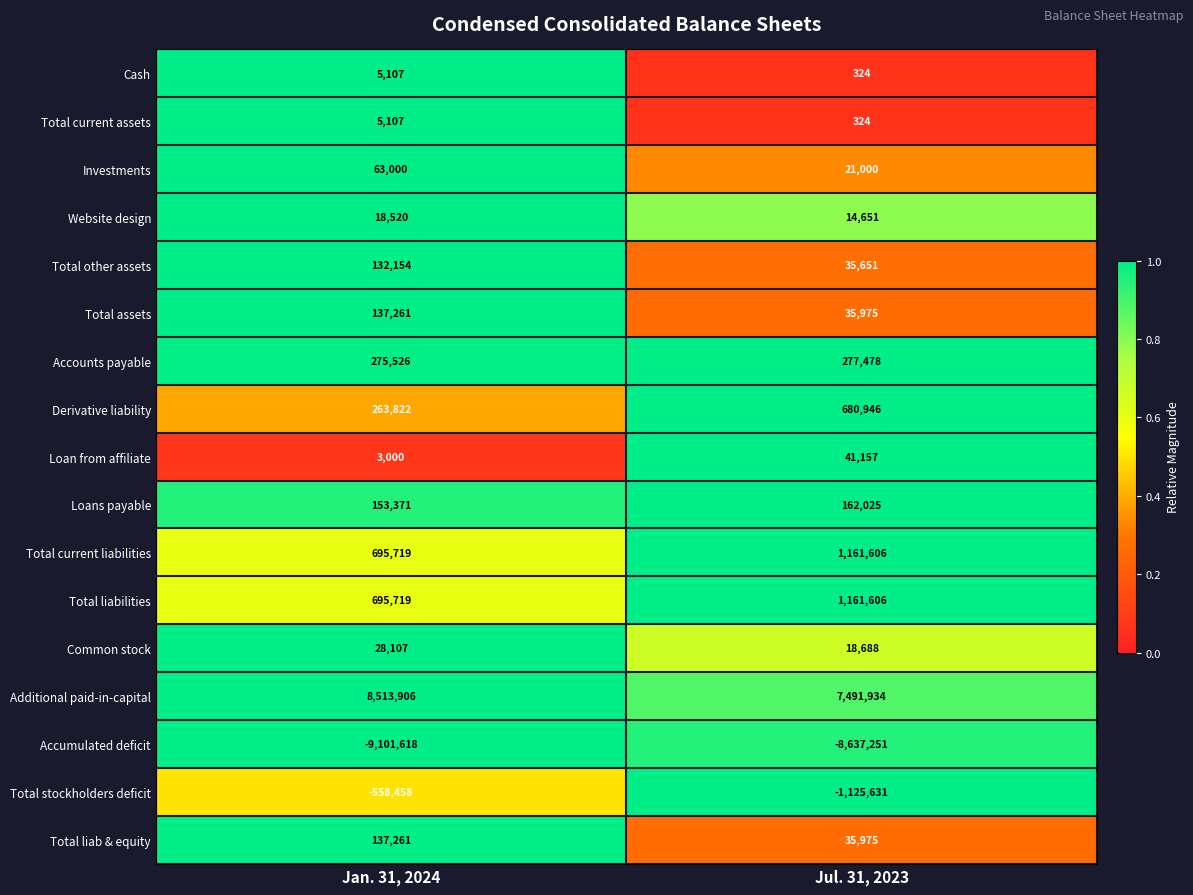

What is the maximum value shown in the chart?

8513906